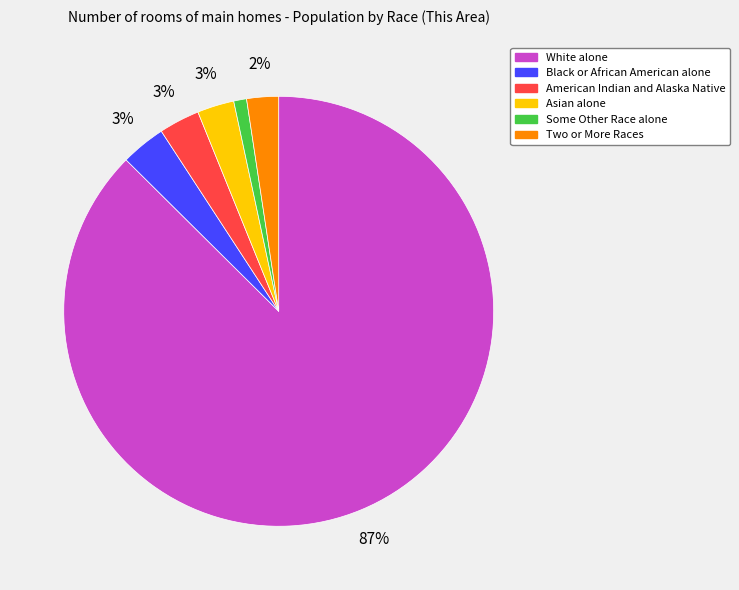

The Some Other Race alone slice represents 1% of the pie. True or false?

True